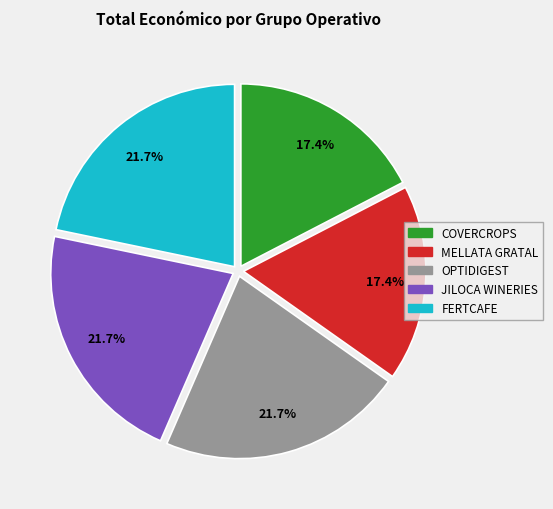

What is the ratio of the value at OPTIDIGEST to the value at JILOCA WINERIES?

1.0